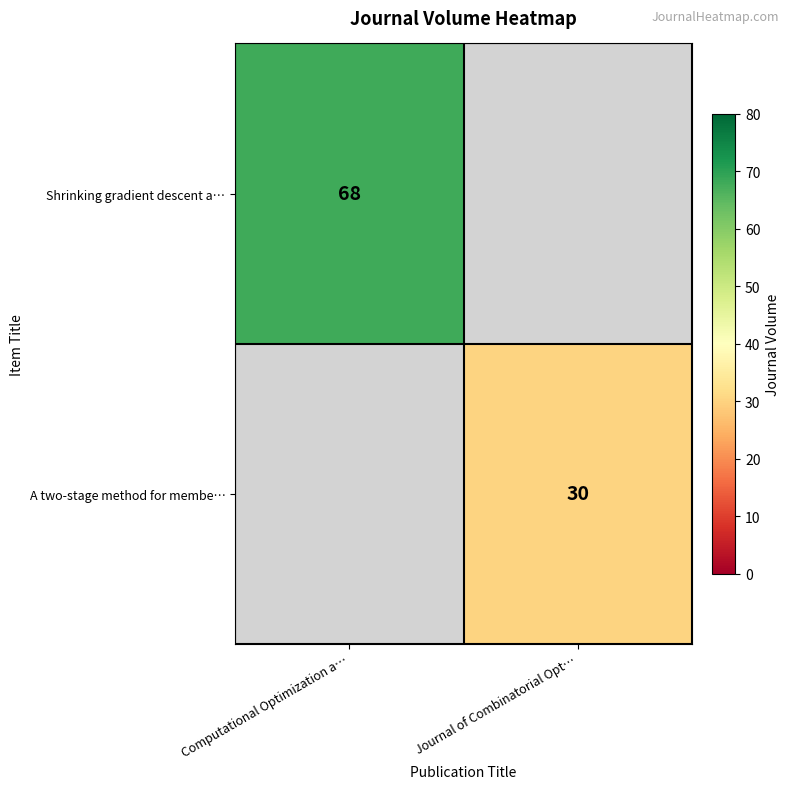

Is it true that Shrinking gradient descent a… equals 44 at Computational Optimization a…?

False